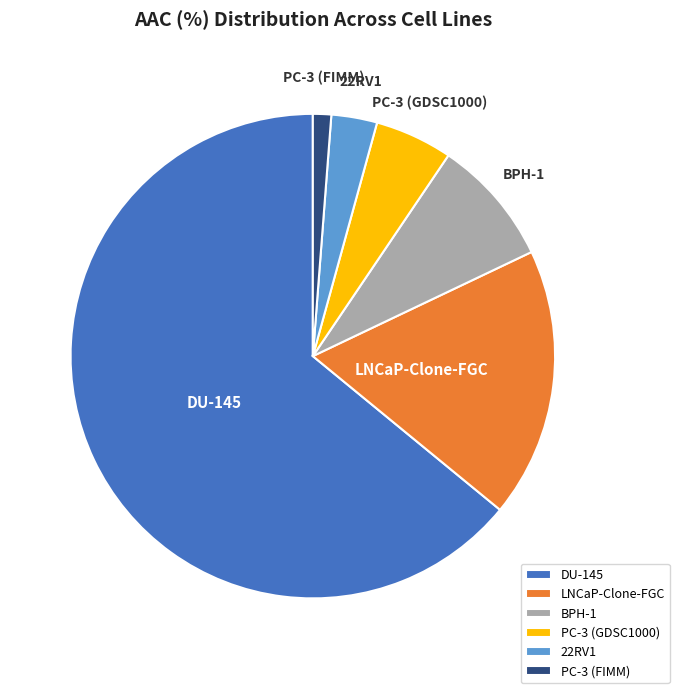

Do PC-3 (FIMM) and 22RV1 together represent more than half of the pie?

No